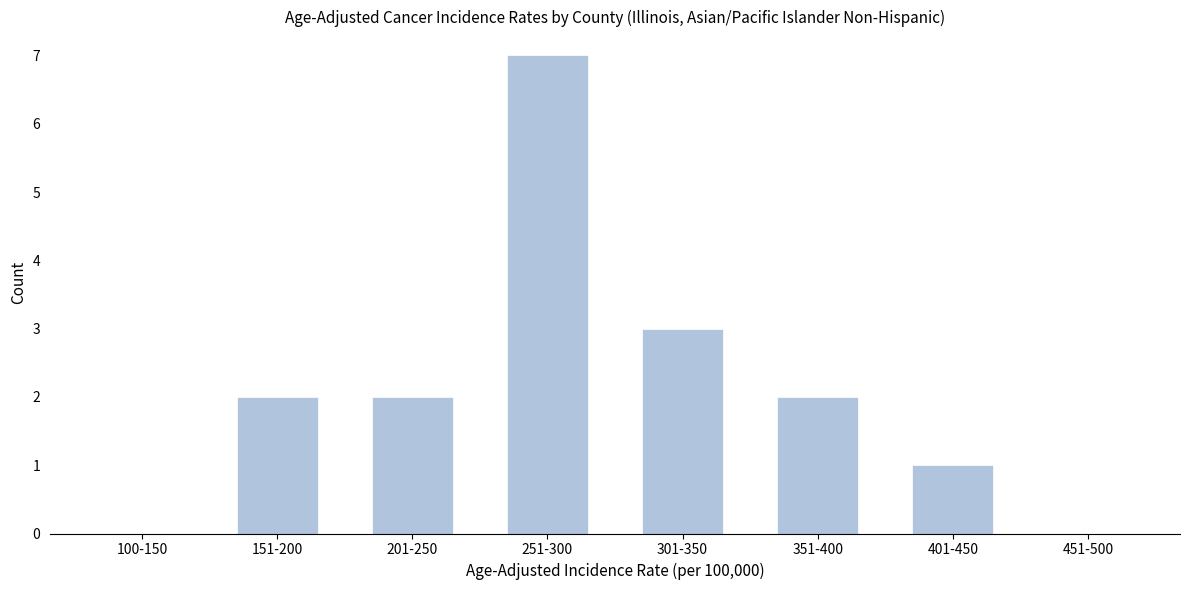

Reading right to left, list all the values displayed in this chart.

451-500=0	401-450=1	351-400=2	301-350=3	251-300=7	201-250=2	151-200=2	100-150=0